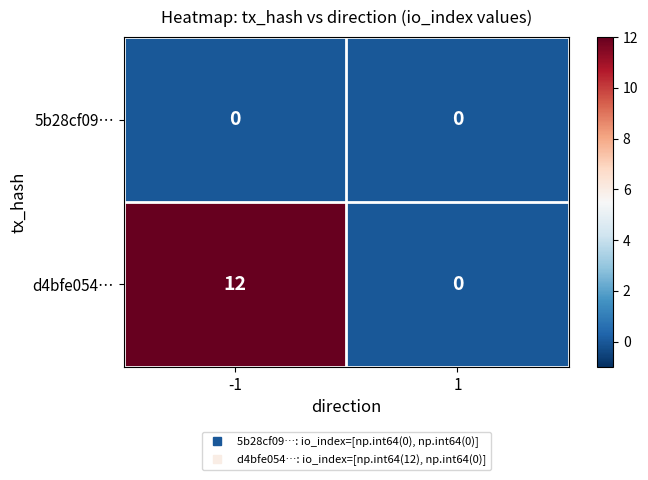

Count the number of categories in the chart.

2